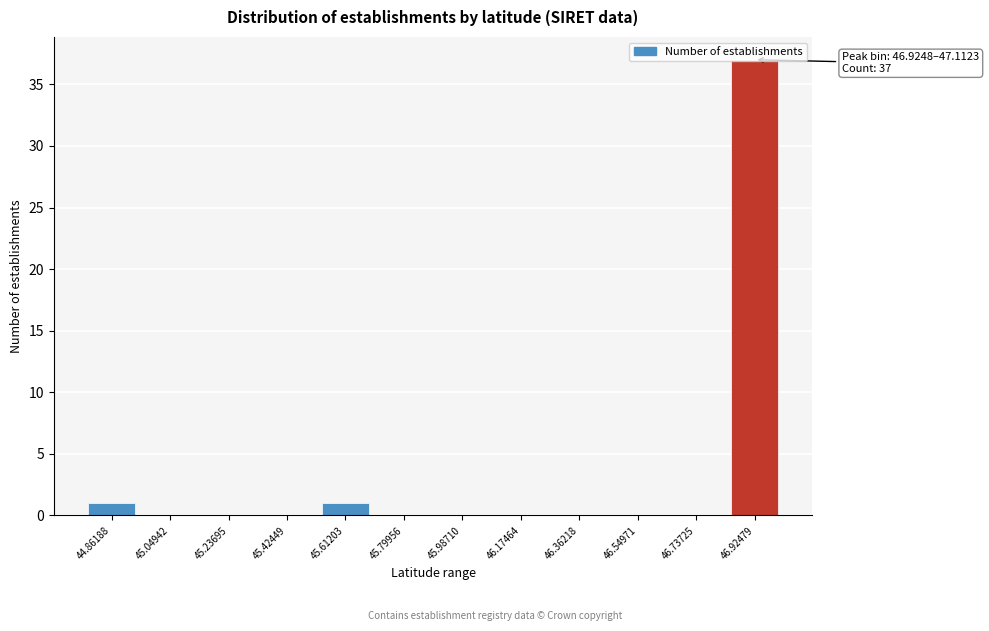

The chart shows a value of -13 at 46.36218. True or false?

False